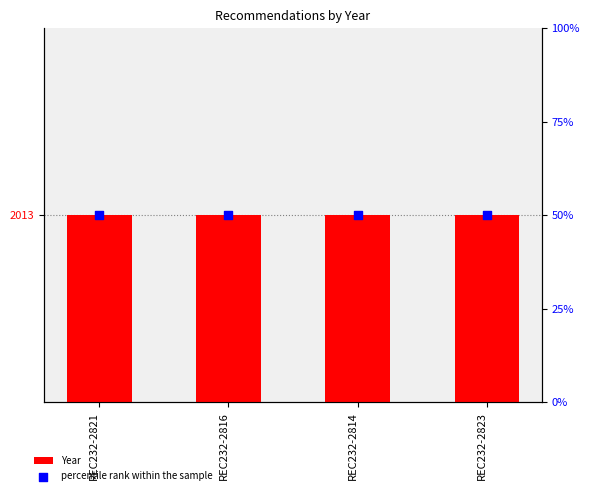

What is the total value across all series at REC232-2814?

2063